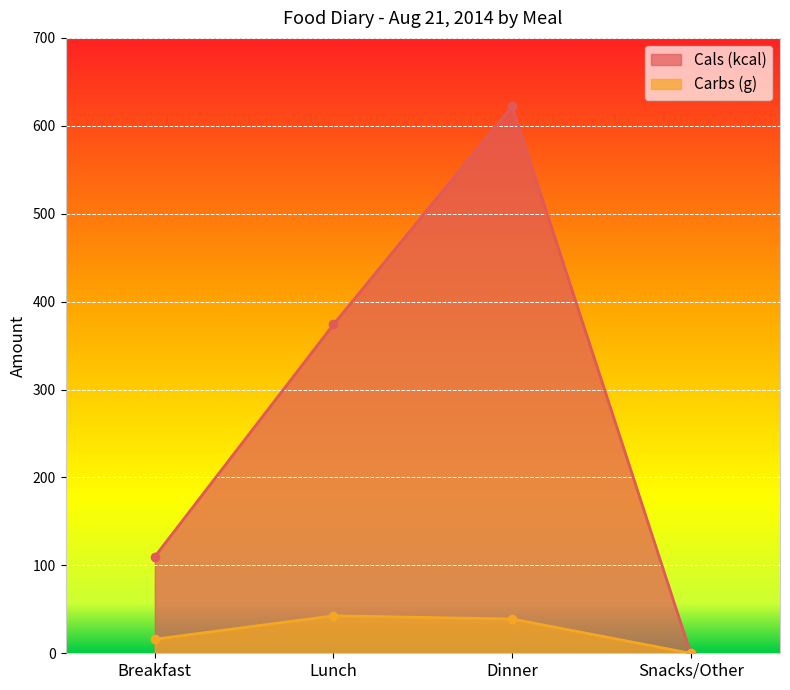

Where does the Cals (kcal) series first go above 374?

Dinner